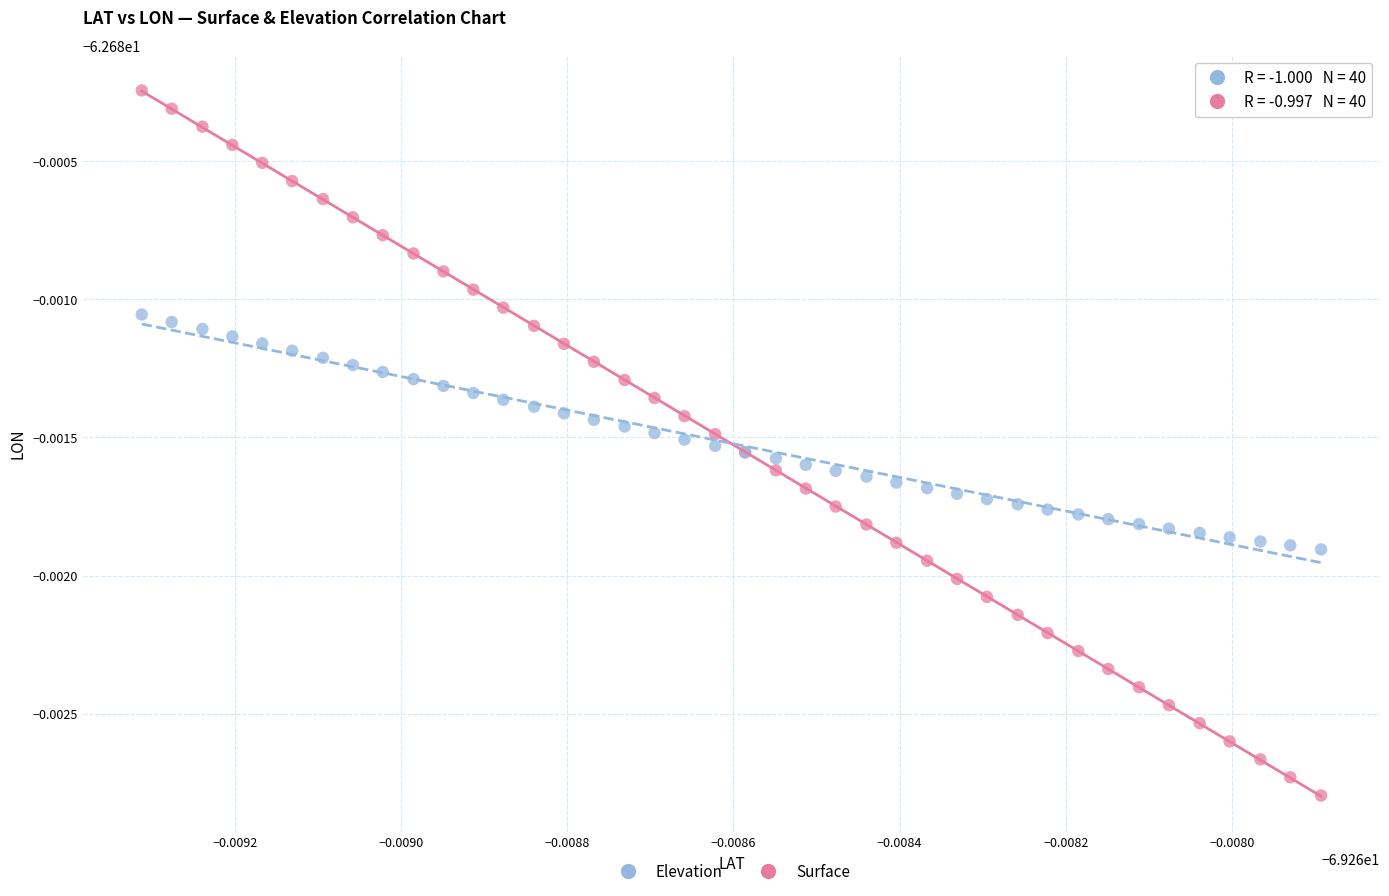

Which series contains the highest Y value?

Surface